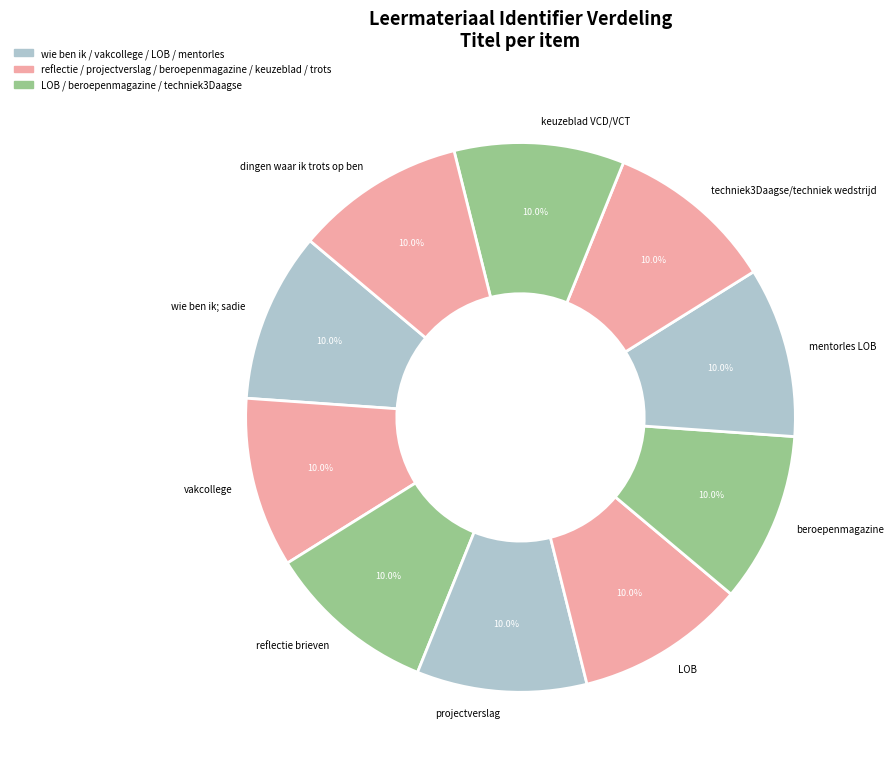

Approximately how many times larger is the value at beroepenmagazine compared to mentorles LOB?

1.0